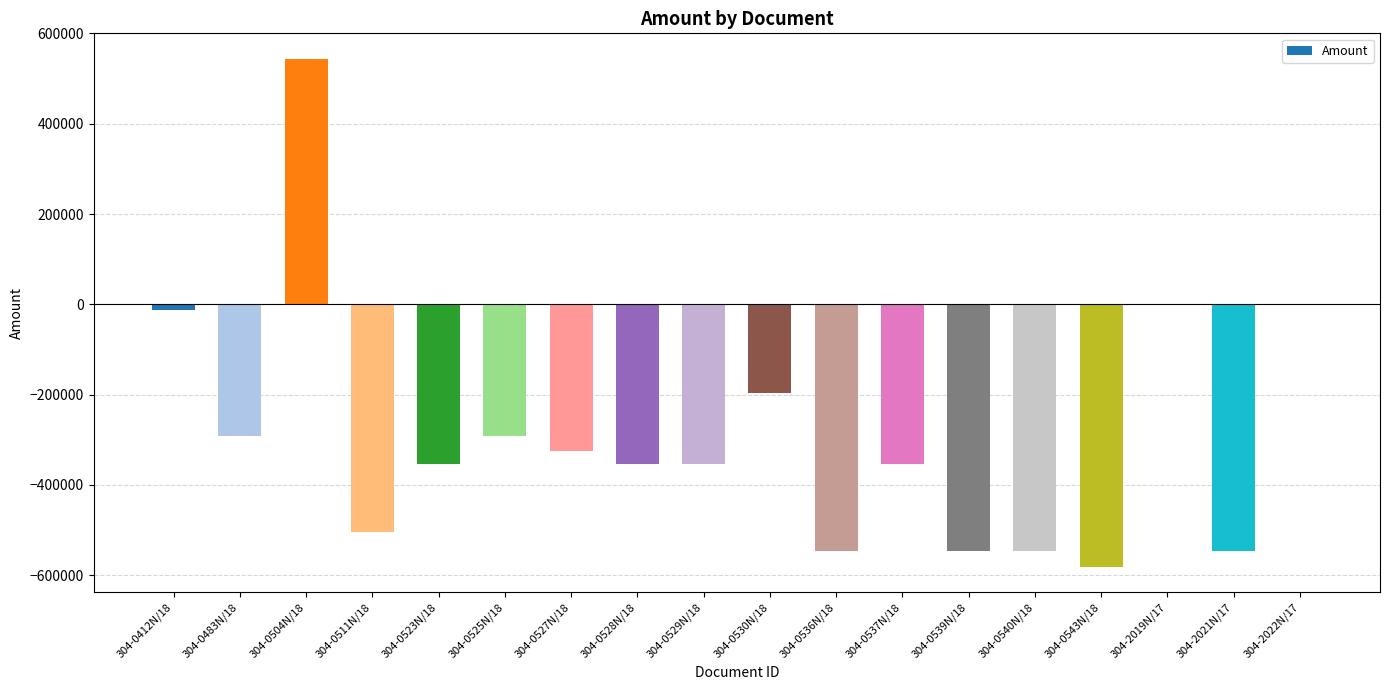

What is the sum of all values?

-5265352.2